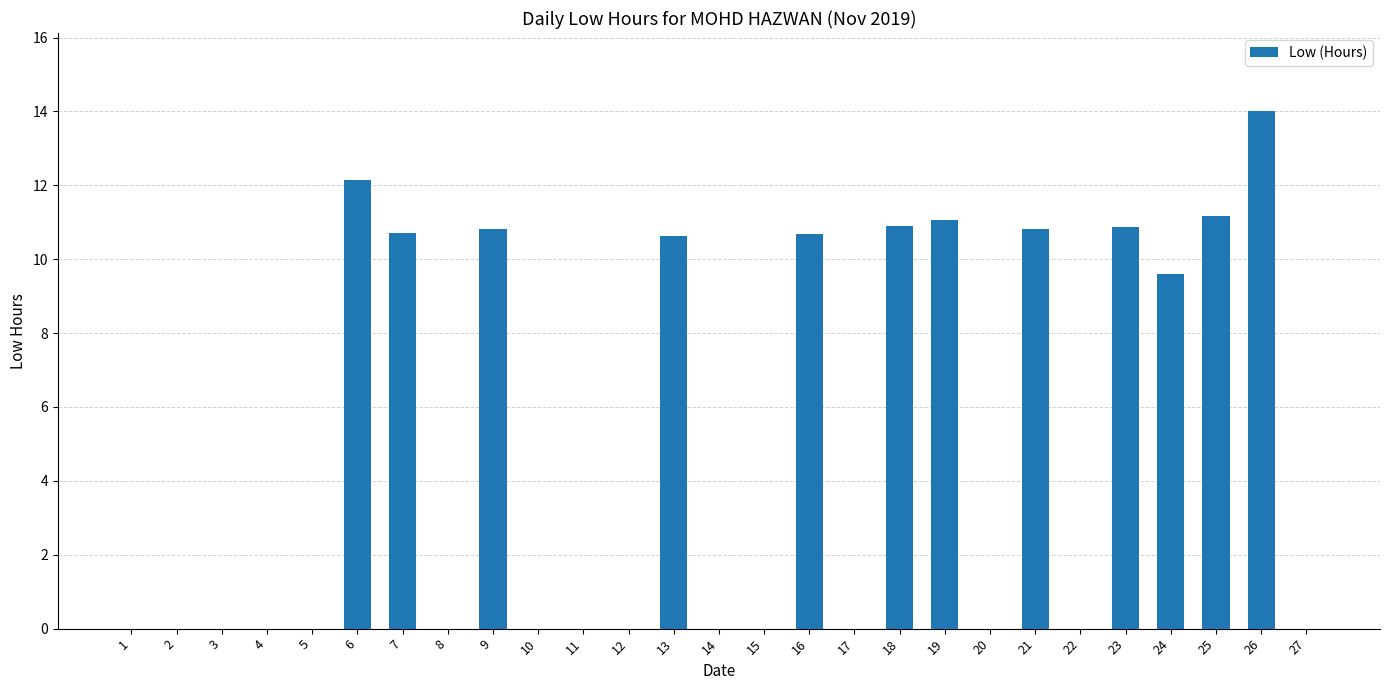

Read the value at 16.

10.7